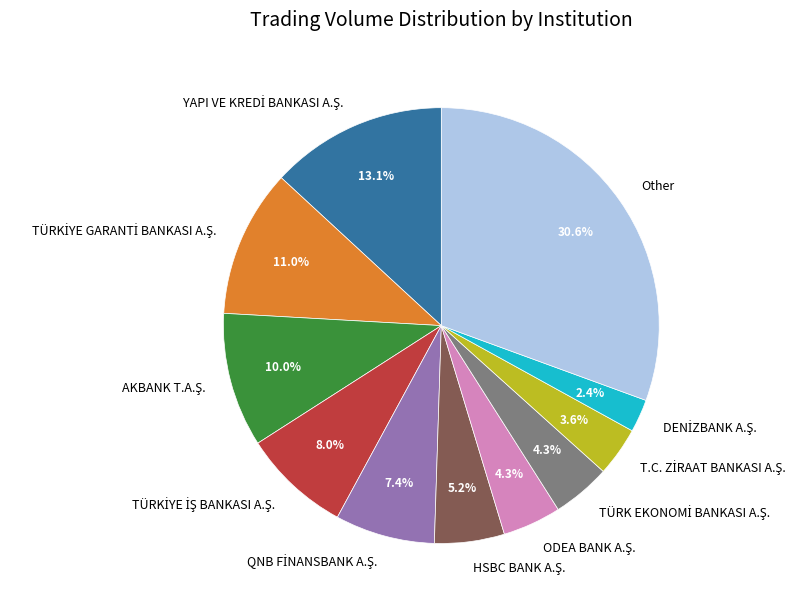

To the nearest percent, what portion does Other represent?

31%